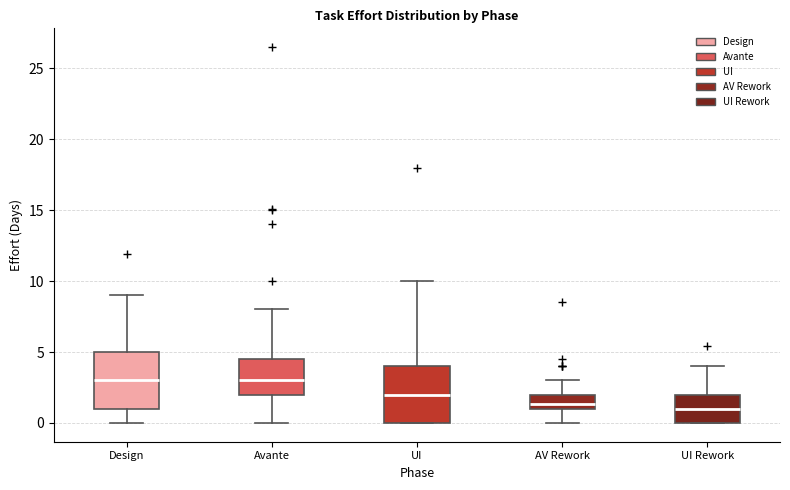

Where is the lower edge of the box for UI on the y-axis? The values are not printed on the chart, so give them approximately, as read against the axis.

0.0